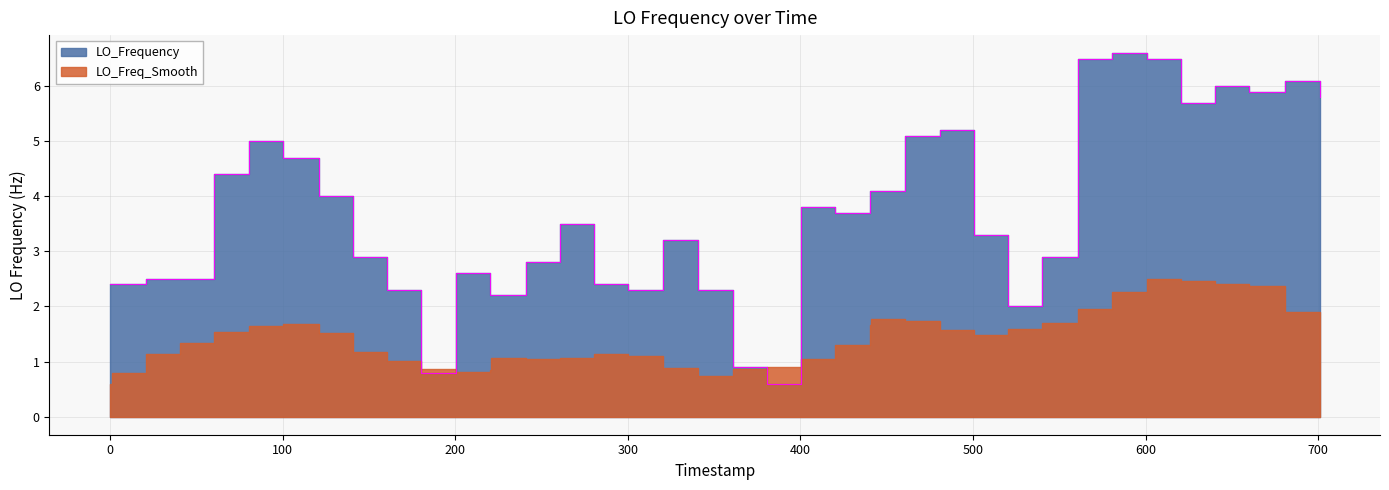

True or false: the data has more than 0 interior local peaks.

True